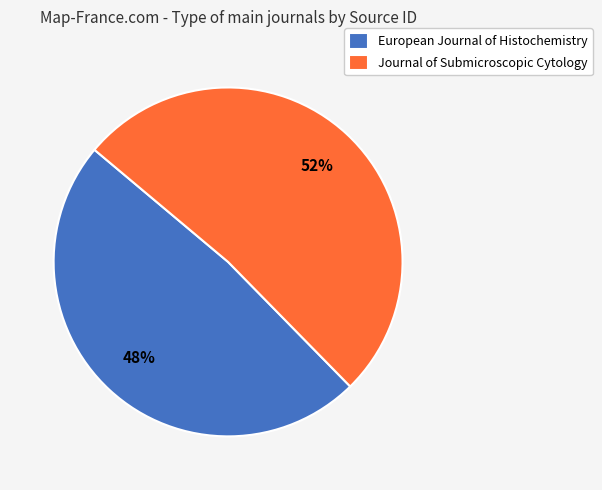

The Journal of Submicroscopic Cytology slice represents 66% of the pie. True or false?

False